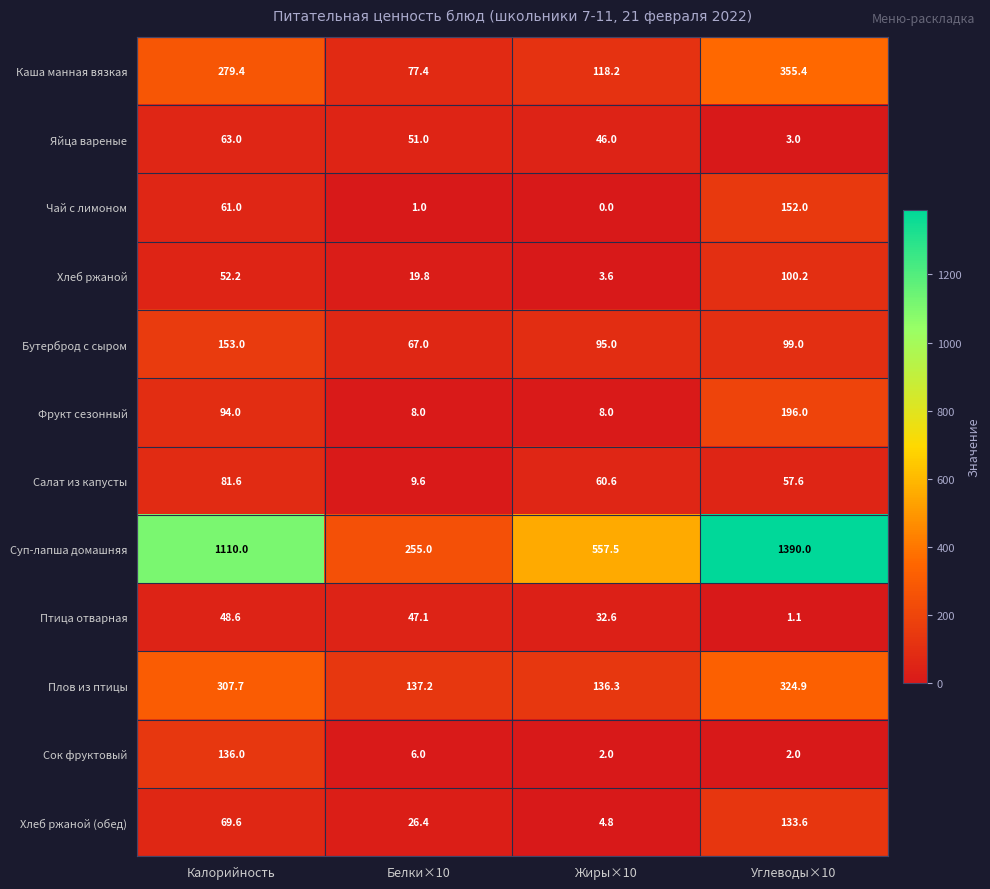

Which series has the widest spread of values?

Суп-лапша домашняя